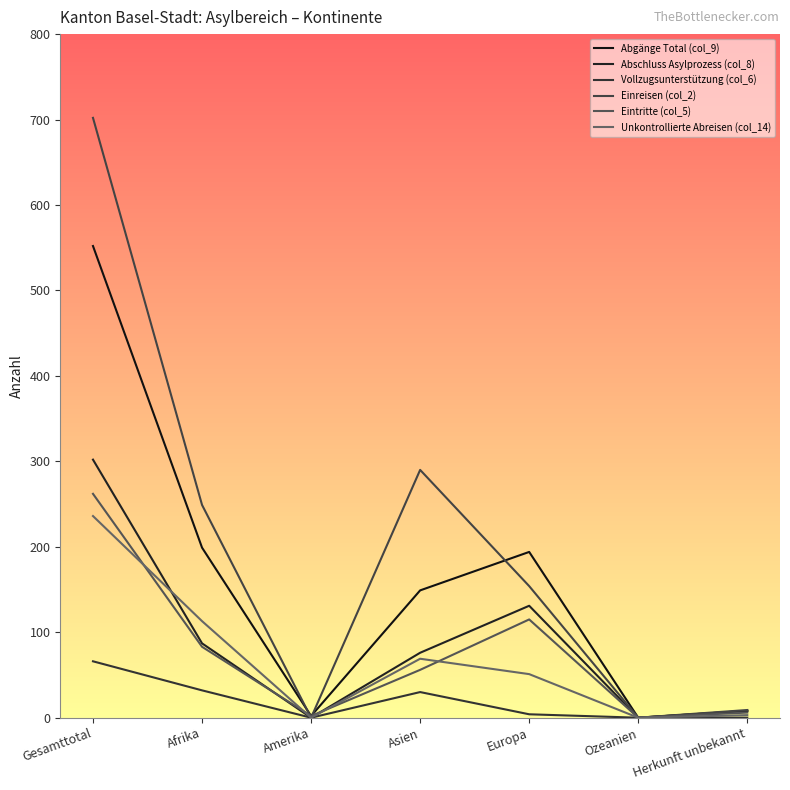

Where is the first local maximum for Abschluss Asylprozess (col_8)?

Europa